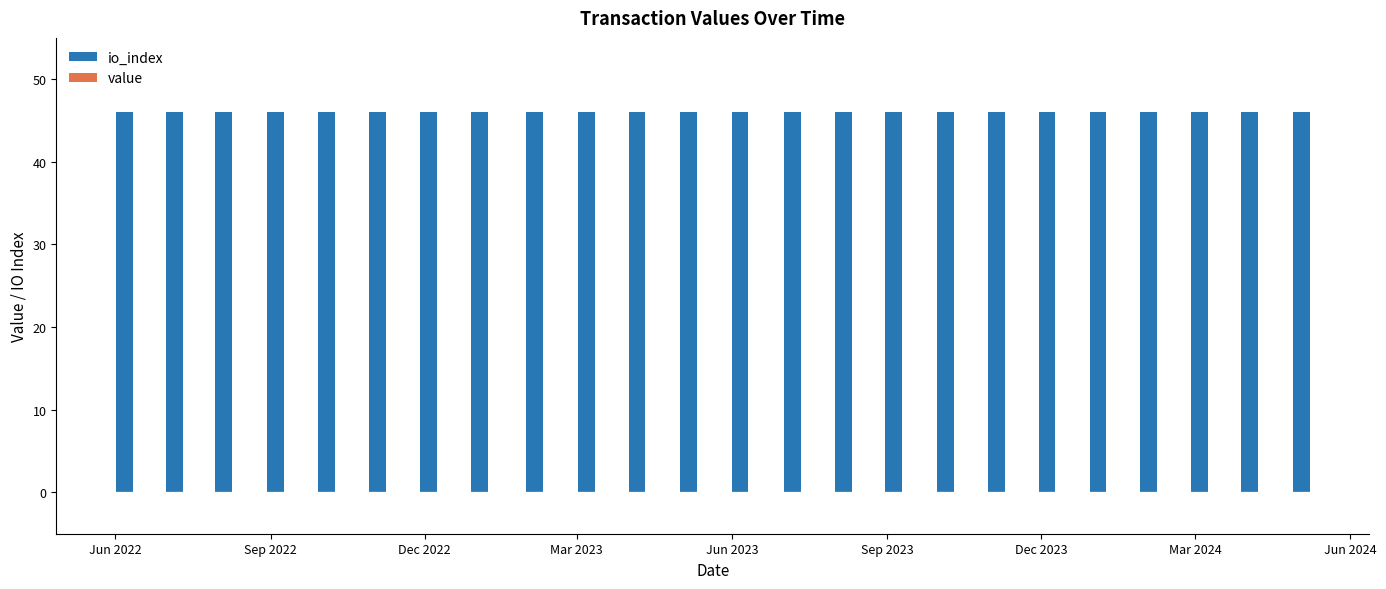

What is the sum of all value values?

5.4